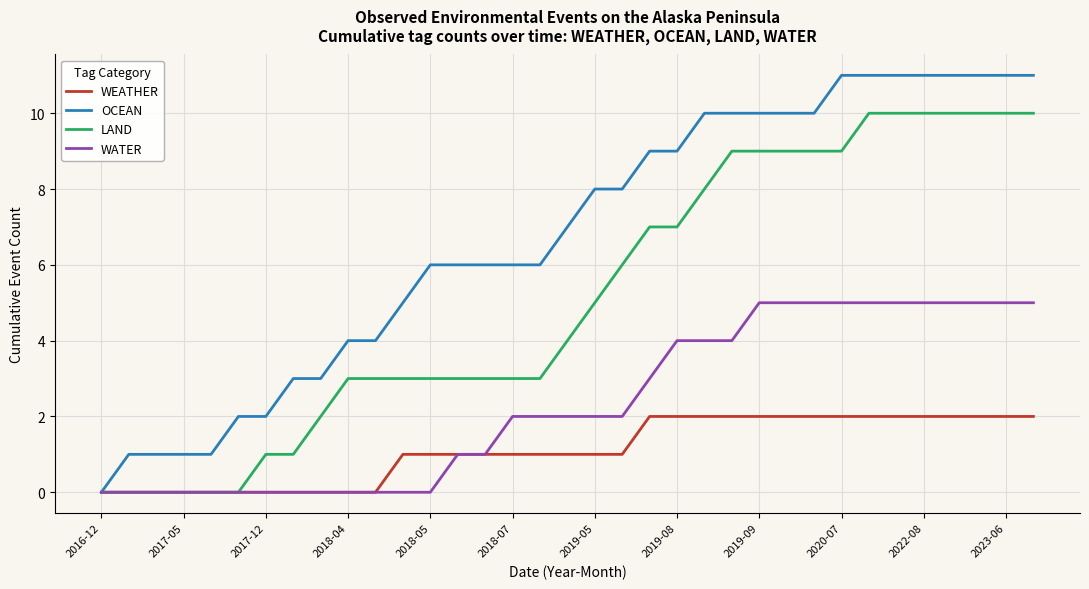

List the series in order of their overall mean, lowest first.

WEATHER, WATER, LAND, OCEAN